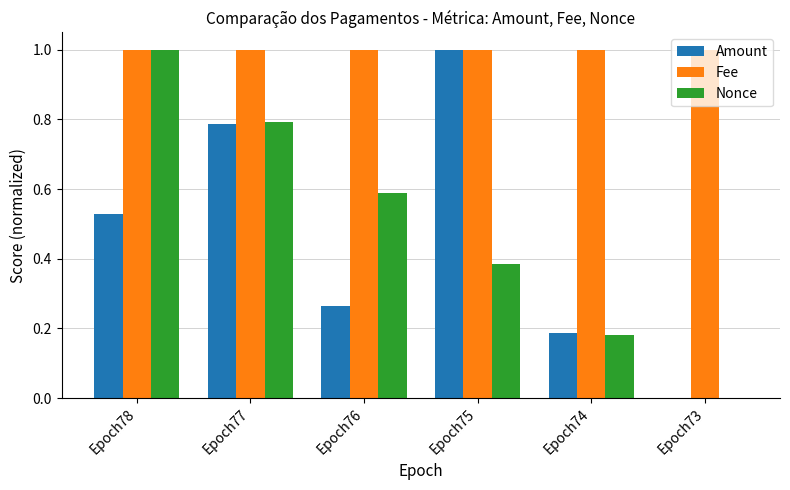

Count the Amount values in the range 0 to 1.

6